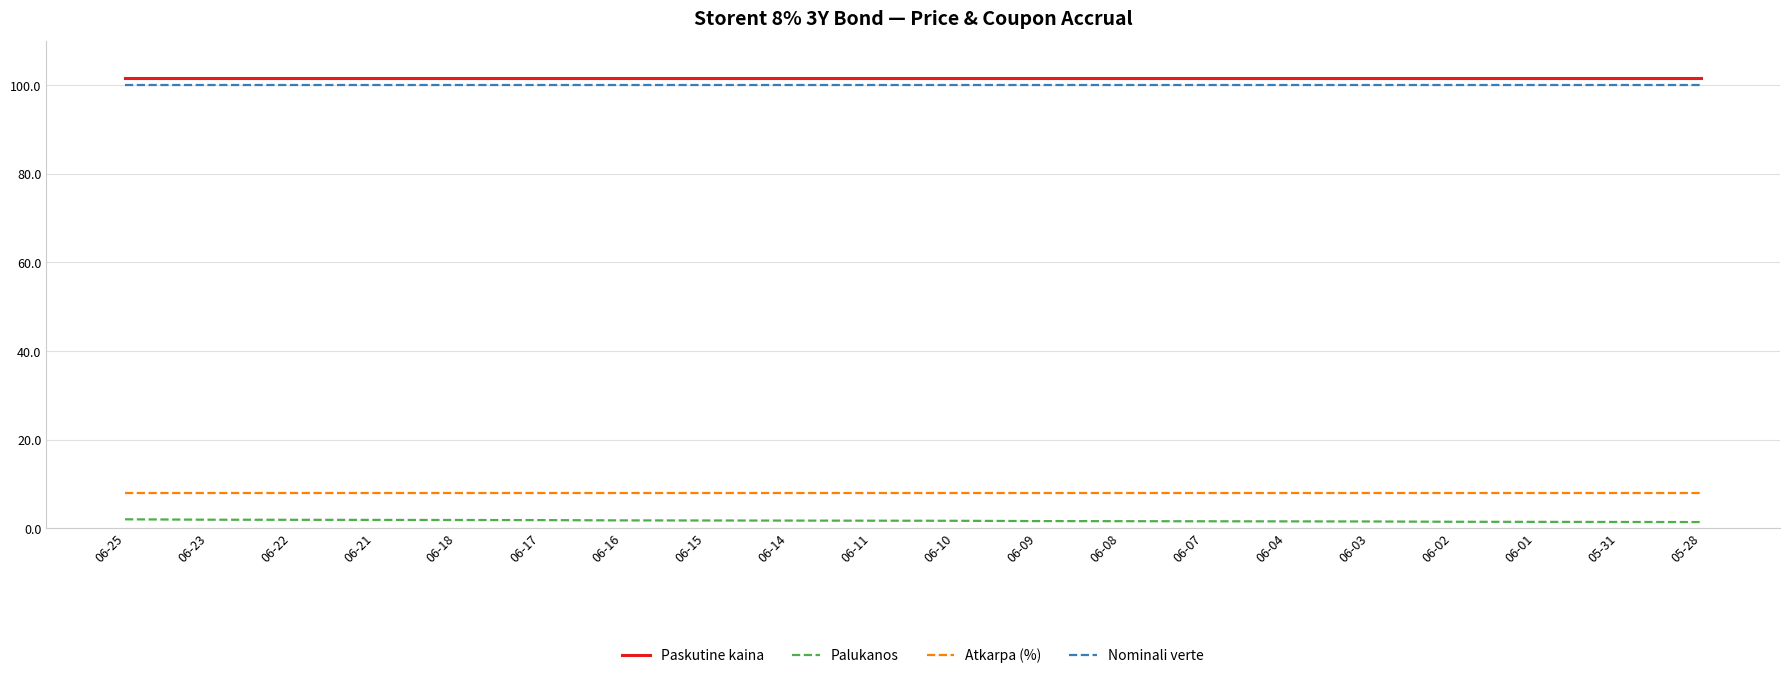

What is the maximum value shown in the chart?

101.7